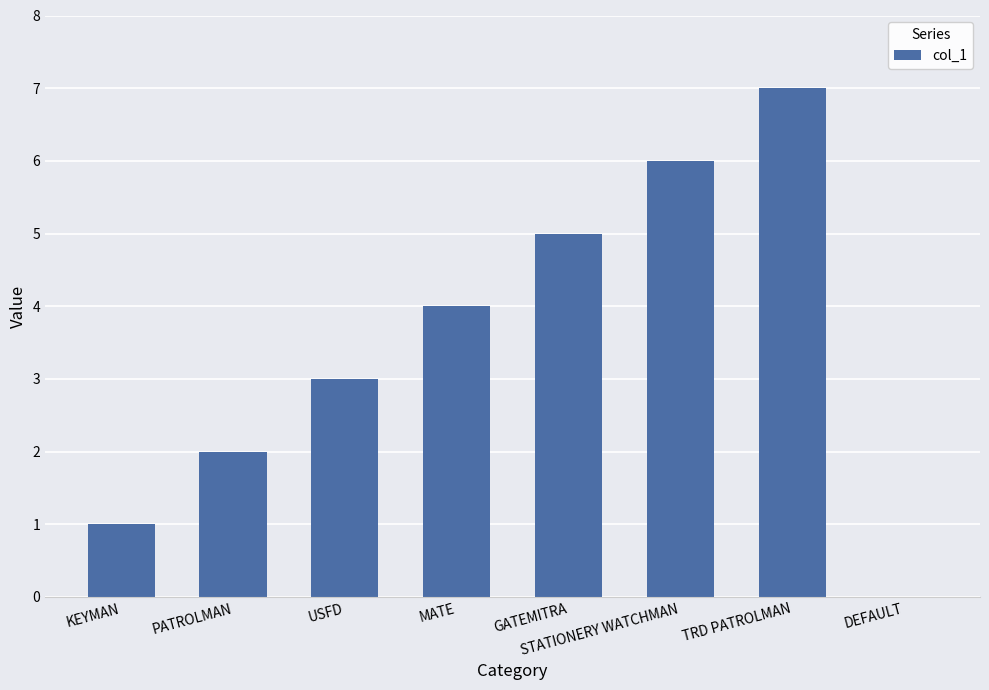

What is the sum of all values?

28